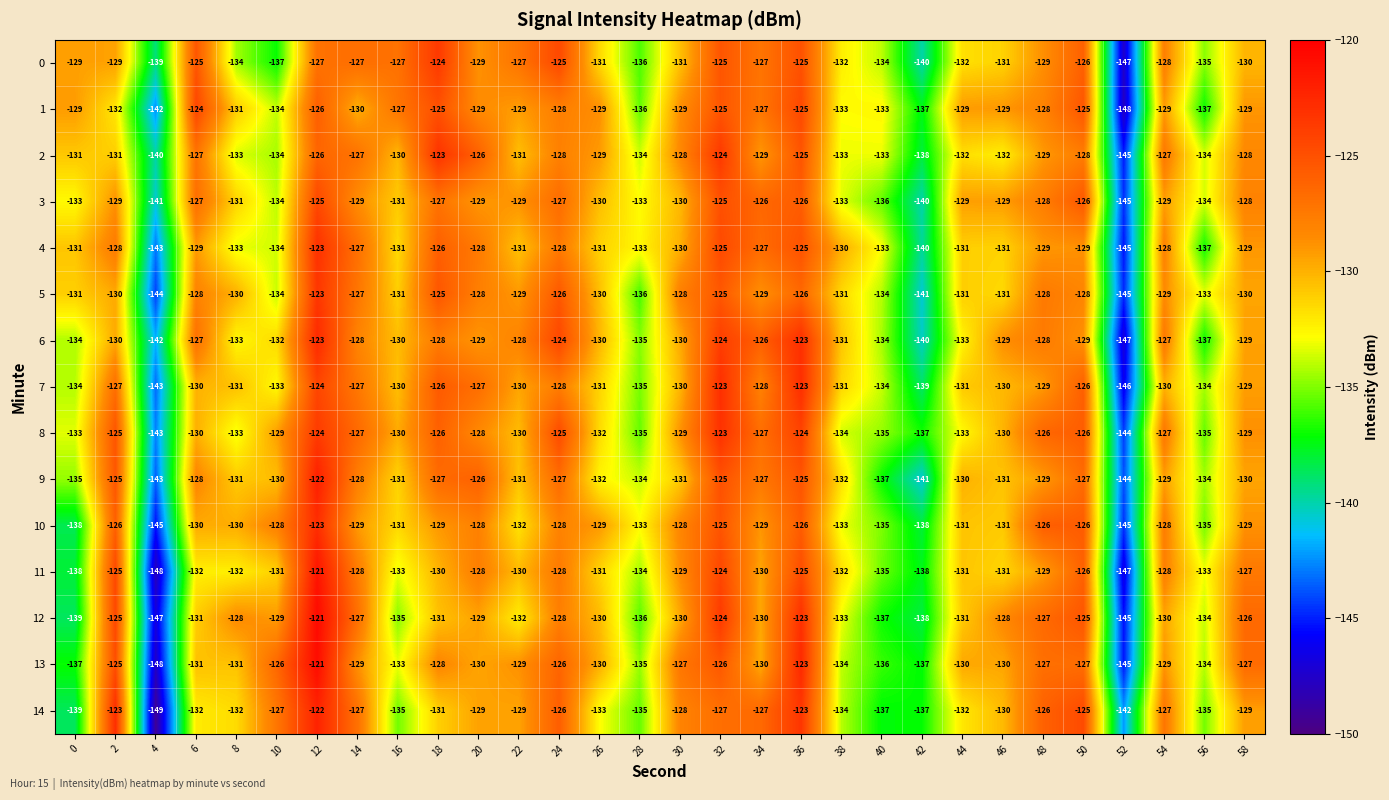

What is the greatest value displayed?

-121